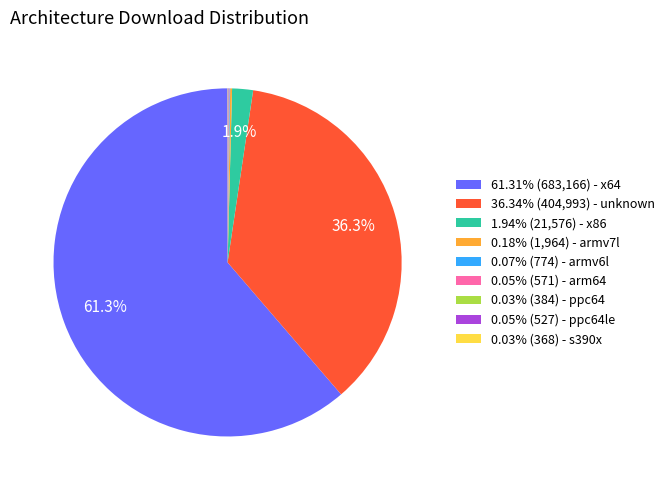

Is there a majority slice in this chart?

Yes